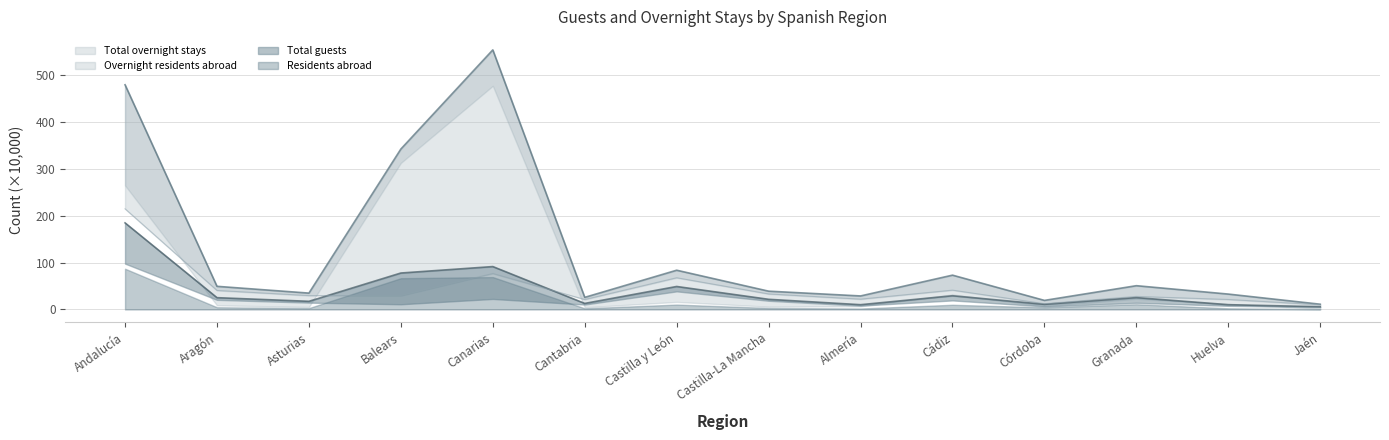

What is the label of the 10th point from the right?

Canarias